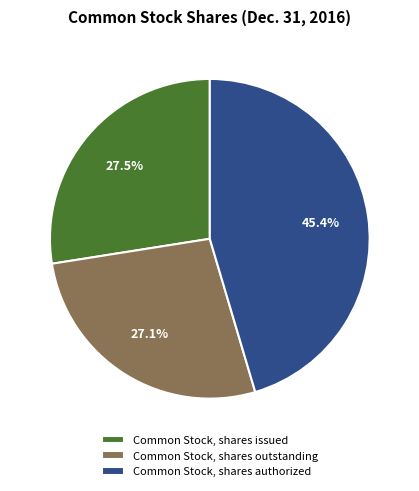

Which slice is the largest?

Common Stock, shares authorized